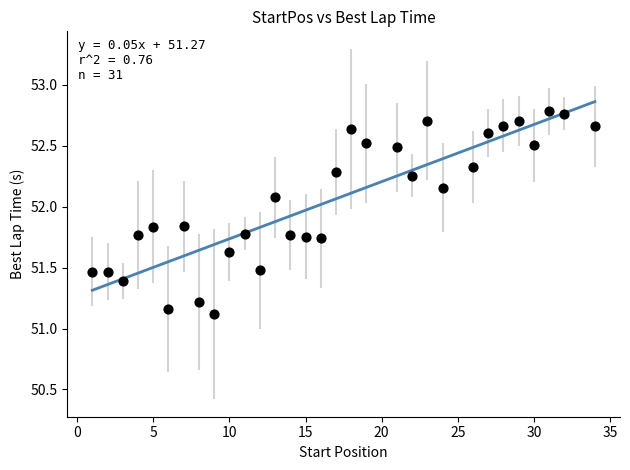

What Y value in the scatter plot is closest to 51?

51.1